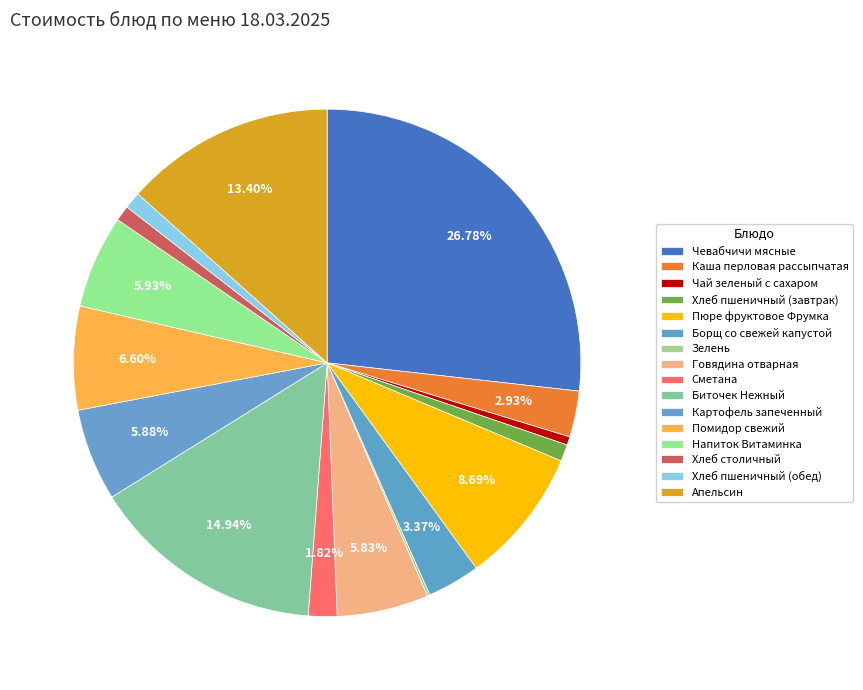

Is Сметана the majority of the pie?

No